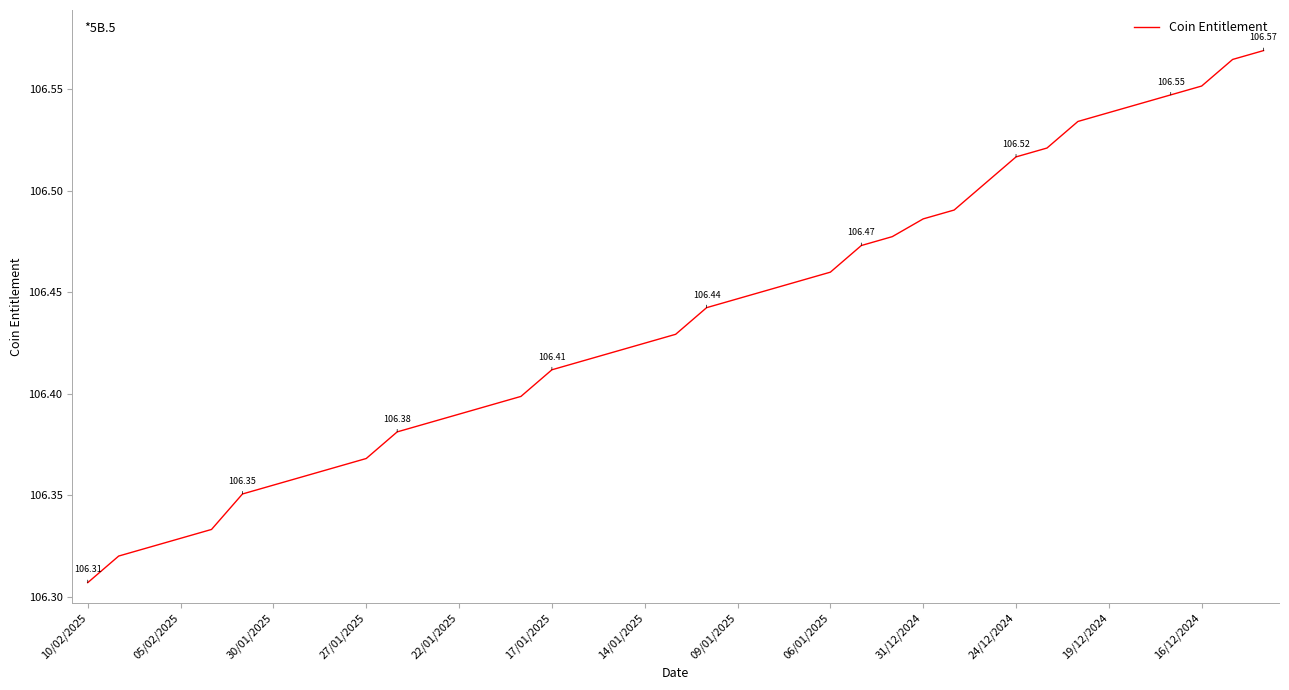

How many lines are shown in the chart?

1